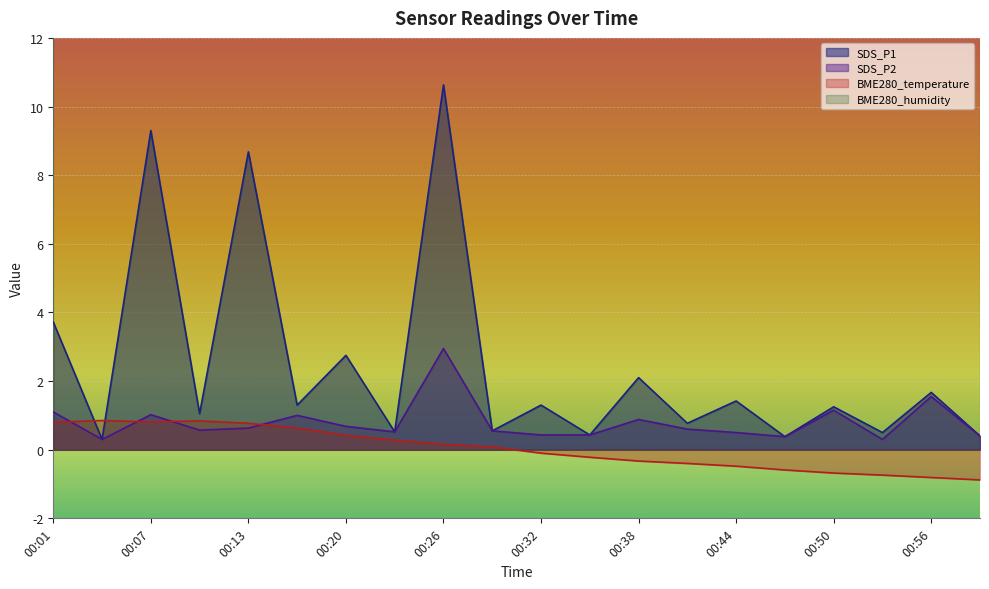

The value of SDS_P1 at 00:32 is 2.1. True or false?

False